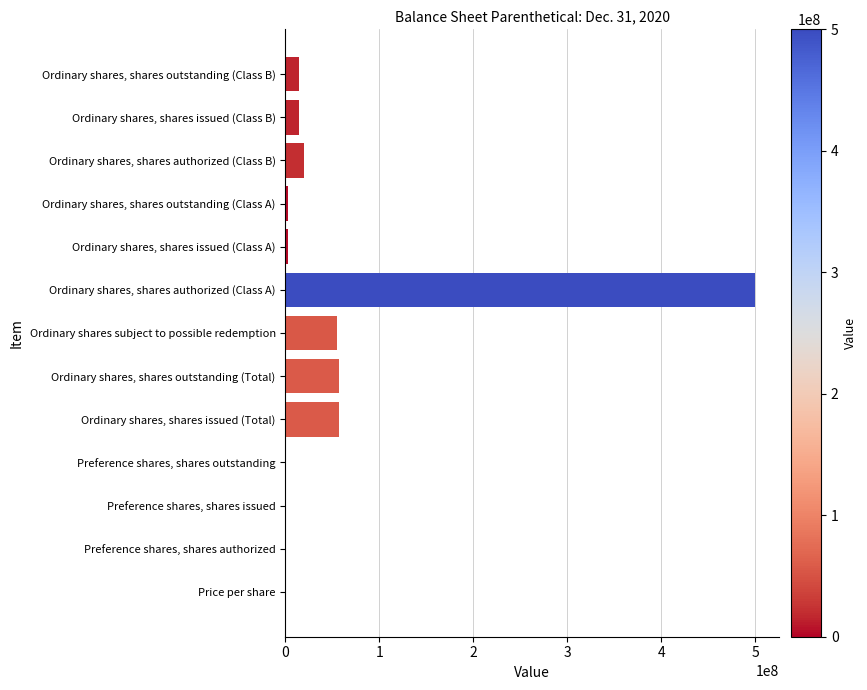

What is the ratio of the value at Ordinary shares subject to possible redemption to the value at Ordinary shares, shares issued (Total)?

1.0